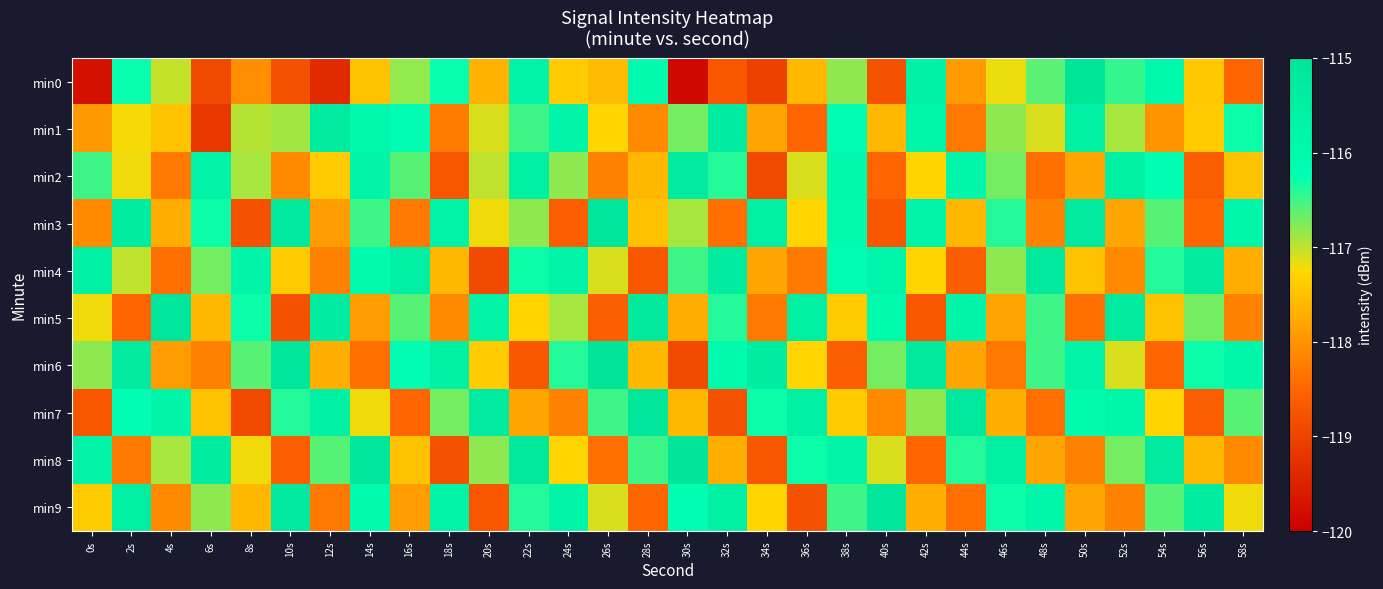

Reading left to right, list all the values displayed in this chart.

min0: 0s=-119.8	2s=-116.3	4s=-117.0	6s=-118.9	8s=-118.1	10s=-118.8	12s=-119.4	14s=-117.5	16s=-116.8	18s=-116.3	20s=-117.7	22s=-115.7	24s=-117.4	26s=-117.6	28s=-116.1	30s=-119.9	32s=-118.7	34s=-119.0	36s=-117.6	38s=-116.8	40s=-118.8	42s=-115.7	44s=-117.9	46s=-117.2	48s=-116.6	50s=-115.1	52s=-116.5	54s=-115.9	56s=-117.4	58s=-118.5
min1: 0s=-117.9	2s=-117.2	4s=-117.5	6s=-119.2	8s=-117.0	10s=-116.9	12s=-115.3	14s=-115.9	16s=-116.2	18s=-118.3	20s=-117.1	22s=-116.5	24s=-115.8	26s=-117.3	28s=-118.1	30s=-116.7	32s=-115.4	34s=-117.8	36s=-118.5	38s=-116.2	40s=-117.6	42s=-115.9	44s=-118.3	46s=-116.8	48s=-117.1	50s=-115.6	52s=-116.9	54s=-118.0	56s=-117.4	58s=-116.3
min2: 0s=-116.5	2s=-117.2	4s=-118.3	6s=-115.7	8s=-116.9	10s=-118.1	12s=-117.4	14s=-115.8	16s=-116.6	18s=-118.7	20s=-117.0	22s=-115.5	24s=-116.8	26s=-118.2	28s=-117.6	30s=-115.3	32s=-116.4	34s=-118.9	36s=-117.1	38s=-116.0	40s=-118.5	42s=-117.3	44s=-115.9	46s=-116.7	48s=-118.4	50s=-117.8	52s=-115.6	54s=-116.2	56s=-118.6	58s=-117.5
min3: 0s=-118.1	2s=-115.4	4s=-117.7	6s=-116.3	8s=-118.8	10s=-115.2	12s=-117.9	14s=-116.5	16s=-118.3	18s=-115.7	20s=-117.2	22s=-116.8	24s=-118.6	26s=-115.1	28s=-117.5	30s=-116.9	32s=-118.4	34s=-115.5	36s=-117.3	38s=-116.1	40s=-118.7	42s=-115.8	44s=-117.6	46s=-116.4	48s=-118.2	50s=-115.3	52s=-117.8	54s=-116.6	56s=-118.5	58s=-115.9
min4: 0s=-115.6	2s=-117.0	4s=-118.4	6s=-116.7	8s=-115.8	10s=-117.4	12s=-118.2	14s=-116.1	16s=-115.5	18s=-117.6	20s=-118.9	22s=-116.3	24s=-115.7	26s=-117.1	28s=-118.7	30s=-116.5	32s=-115.4	34s=-117.8	36s=-118.3	38s=-116.2	40s=-115.9	42s=-117.3	44s=-118.6	46s=-116.8	48s=-115.2	50s=-117.5	52s=-118.1	54s=-116.4	56s=-115.3	58s=-117.7
min5: 0s=-117.2	2s=-118.5	4s=-115.1	6s=-117.6	8s=-116.3	10s=-118.8	12s=-115.4	14s=-117.9	16s=-116.6	18s=-118.1	20s=-115.7	22s=-117.3	24s=-116.9	26s=-118.6	28s=-115.2	30s=-117.7	32s=-116.4	34s=-118.3	36s=-115.5	38s=-117.4	40s=-116.1	42s=-118.7	44s=-115.8	46s=-117.8	48s=-116.5	50s=-118.4	52s=-115.3	54s=-117.5	56s=-116.7	58s=-118.2
min6: 0s=-116.8	2s=-115.3	4s=-117.9	6s=-118.2	8s=-116.6	10s=-115.1	12s=-117.7	14s=-118.4	16s=-116.2	18s=-115.6	20s=-117.4	22s=-118.7	24s=-116.4	26s=-115.0	28s=-117.6	30s=-118.9	32s=-116.1	34s=-115.4	36s=-117.3	38s=-118.6	40s=-116.7	42s=-115.2	44s=-117.8	46s=-118.3	48s=-116.5	50s=-115.7	52s=-117.1	54s=-118.5	56s=-116.3	58s=-115.9
min7: 0s=-118.7	2s=-116.2	4s=-115.8	6s=-117.5	8s=-118.9	10s=-116.4	12s=-115.6	14s=-117.2	16s=-118.5	18s=-116.7	20s=-115.3	22s=-117.8	24s=-118.2	26s=-116.5	28s=-115.1	30s=-117.6	32s=-118.8	34s=-116.3	36s=-115.5	38s=-117.4	40s=-118.1	42s=-116.8	44s=-115.2	46s=-117.7	48s=-118.4	50s=-116.1	52s=-115.9	54s=-117.3	56s=-118.6	58s=-116.6
min8: 0s=-115.7	2s=-118.3	4s=-116.9	6s=-115.4	8s=-117.2	10s=-118.6	12s=-116.6	14s=-115.1	16s=-117.5	18s=-118.8	20s=-116.8	22s=-115.2	24s=-117.3	26s=-118.4	28s=-116.5	30s=-115.0	32s=-117.7	34s=-118.7	36s=-116.3	38s=-115.8	40s=-117.1	42s=-118.5	44s=-116.4	46s=-115.5	48s=-117.8	50s=-118.2	52s=-116.7	54s=-115.3	56s=-117.6	58s=-118.1
min9: 0s=-117.4	2s=-115.5	4s=-118.1	6s=-116.8	8s=-117.6	10s=-115.2	12s=-118.3	14s=-116.1	16s=-117.9	18s=-115.7	20s=-118.7	22s=-116.4	24s=-115.8	26s=-117.1	28s=-118.5	30s=-116.2	32s=-115.6	34s=-117.3	36s=-118.8	38s=-116.5	40s=-115.1	42s=-117.7	44s=-118.4	46s=-116.3	48s=-115.9	50s=-117.8	52s=-118.2	54s=-116.6	56s=-115.4	58s=-117.2